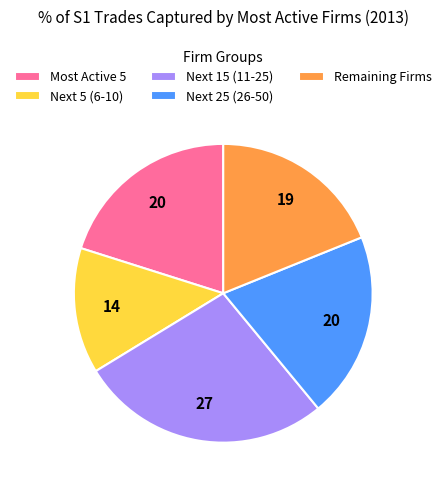

Does Remaining Firms represent more than half of the total?

No